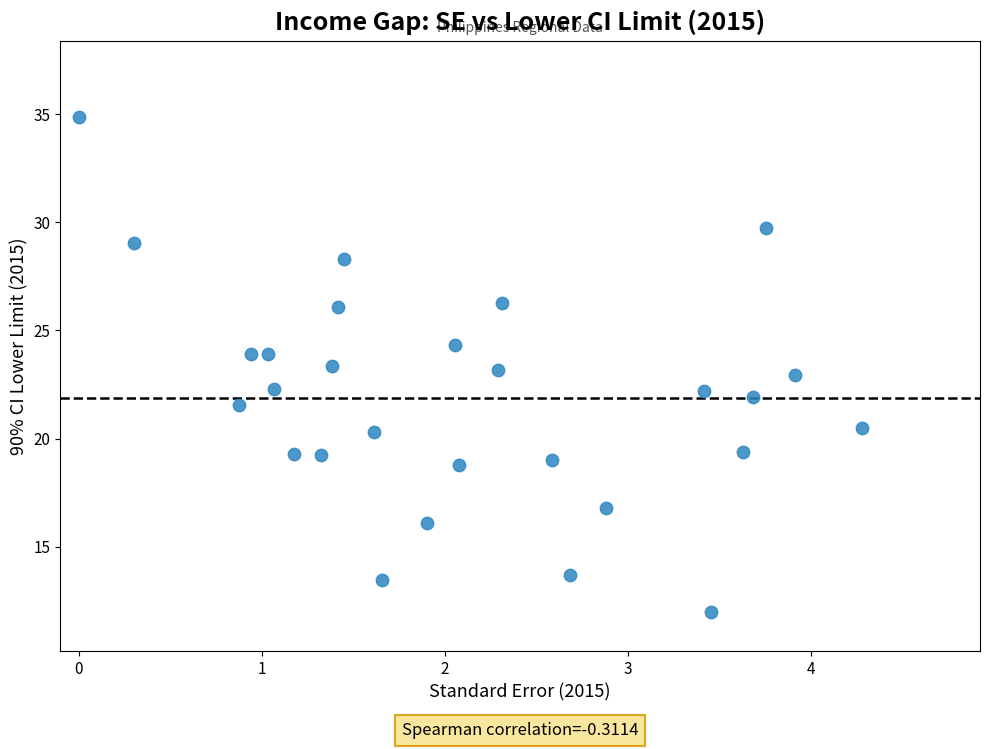

What is the range of Y values (max minus min)?

22.9